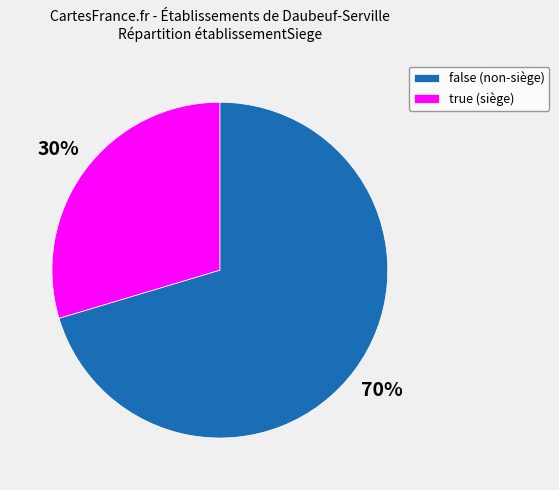

Approximately how many times larger is the value at true compared to false?

0.4